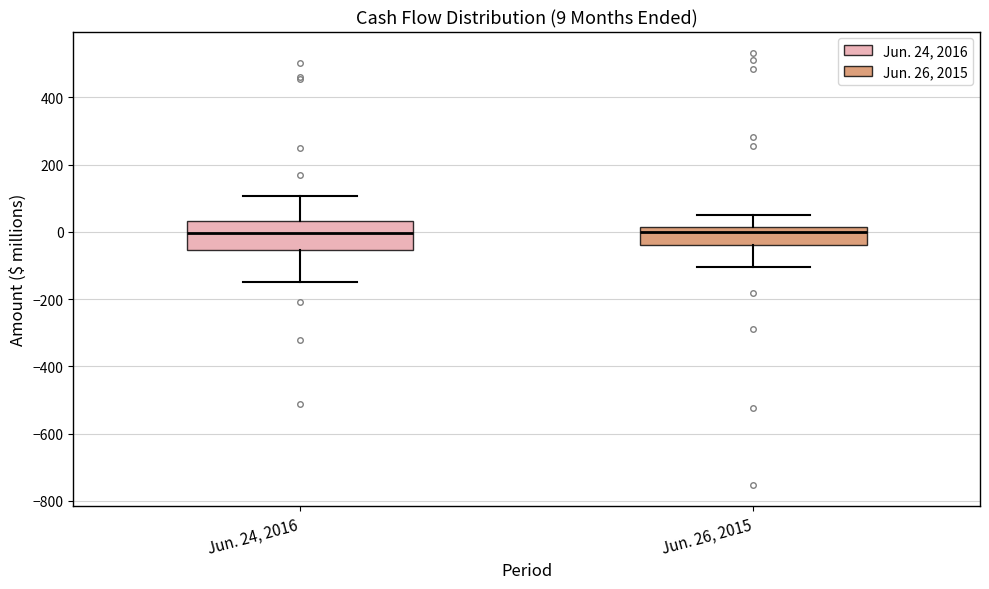

Which box is the tallest, from its lower edge to its upper edge?

Jun. 24, 2016